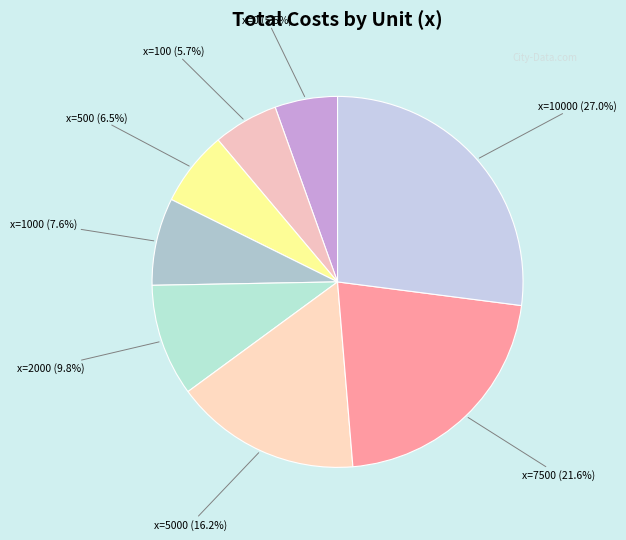

How many segments does this pie chart have?

8